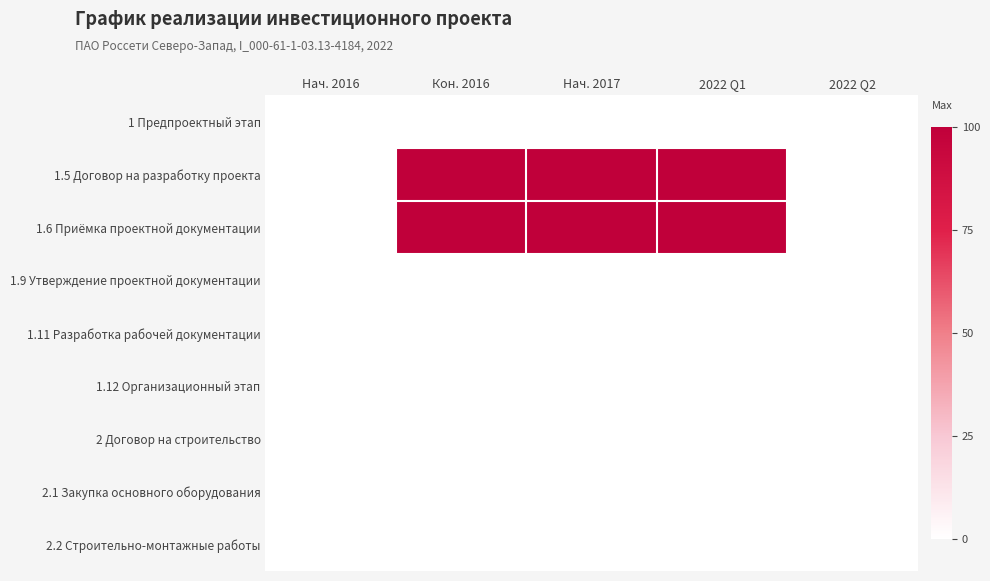

How many distinct data groups are displayed?

9